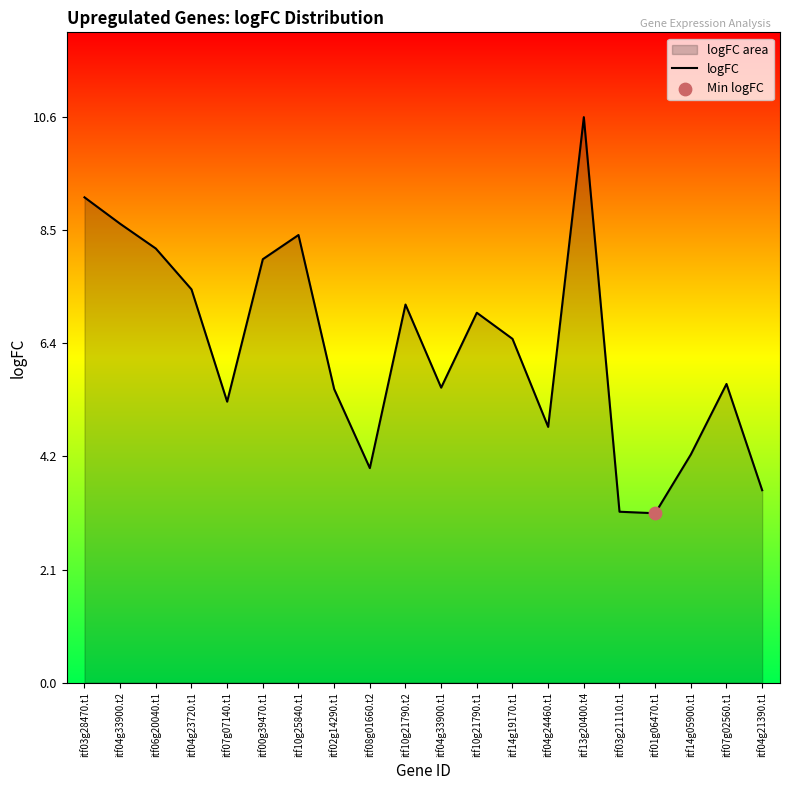

Approximately how many times larger is the value at itf08g01660.t2 compared to itf07g02560.t1?

0.7